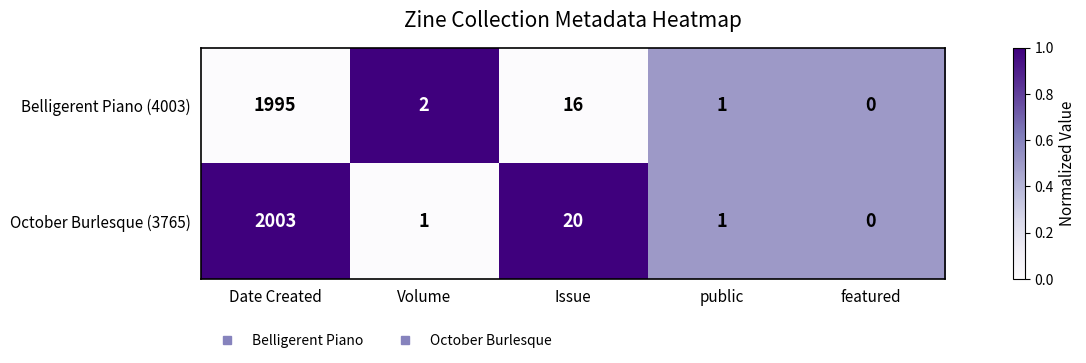

At which label does Belligerent Piano (4003) reach its peak?

Date Created